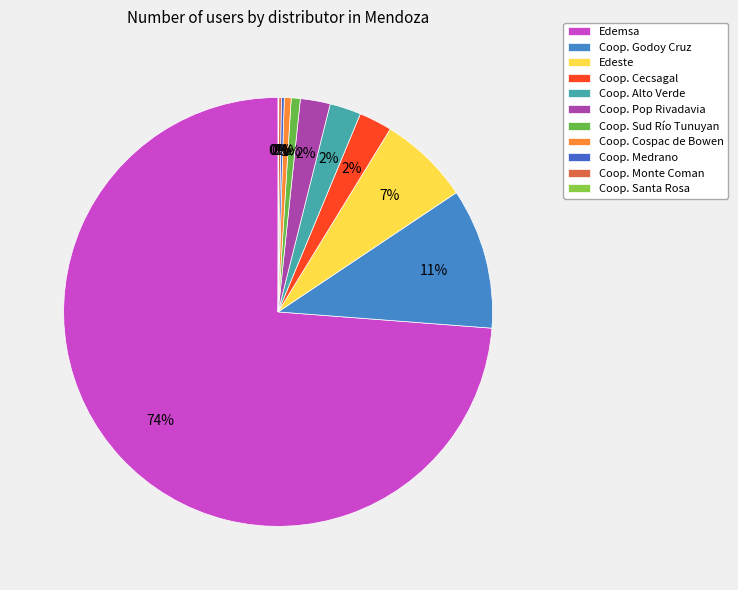

Combined, what portion of the pie is Coop. Monte Coman and Coop. Cospac de Bowen?

0.7%